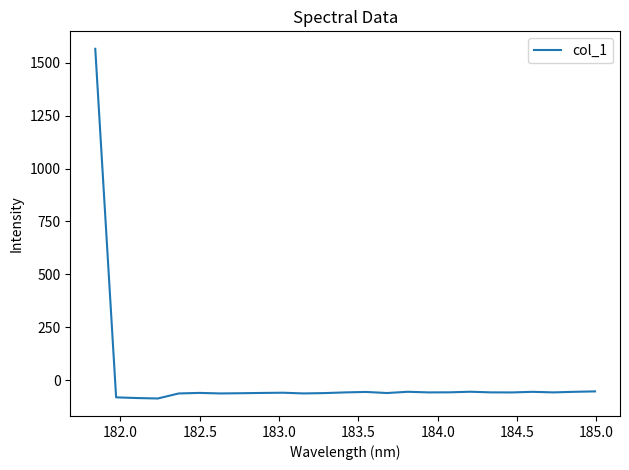

What is the smallest value displayed?

-86.7